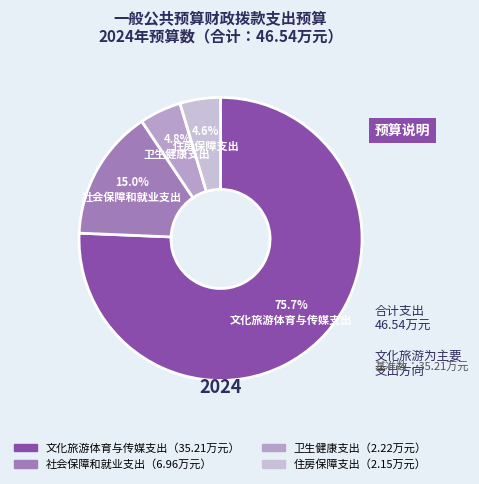

Rank the categories by value from lowest to highest.

住房保障支出, 卫生健康支出, 社会保障和就业支出, 文化旅游体育与传媒支出